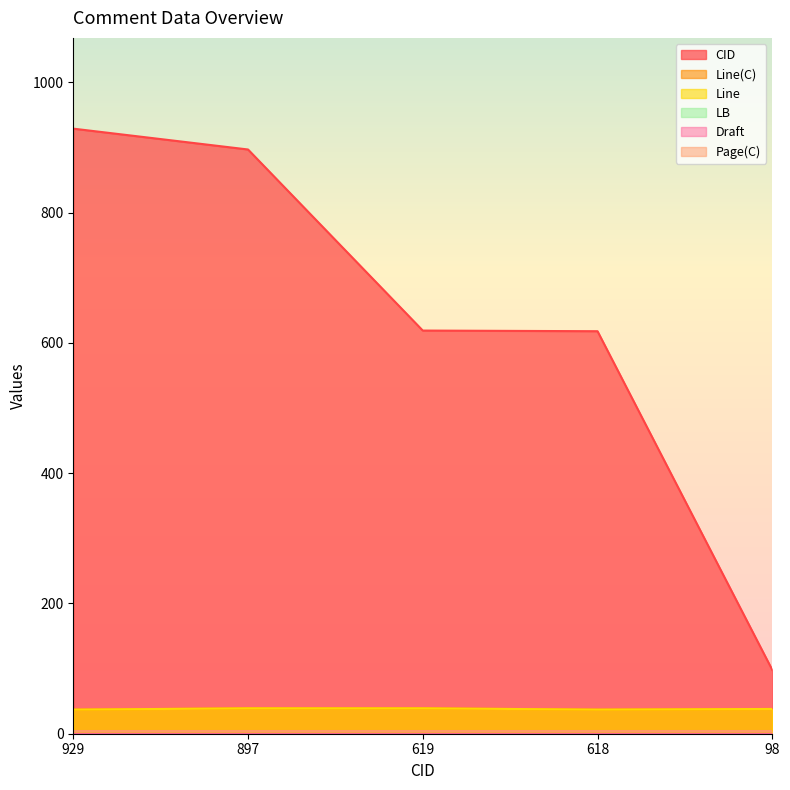

Which series has the largest range (max minus min)?

CID